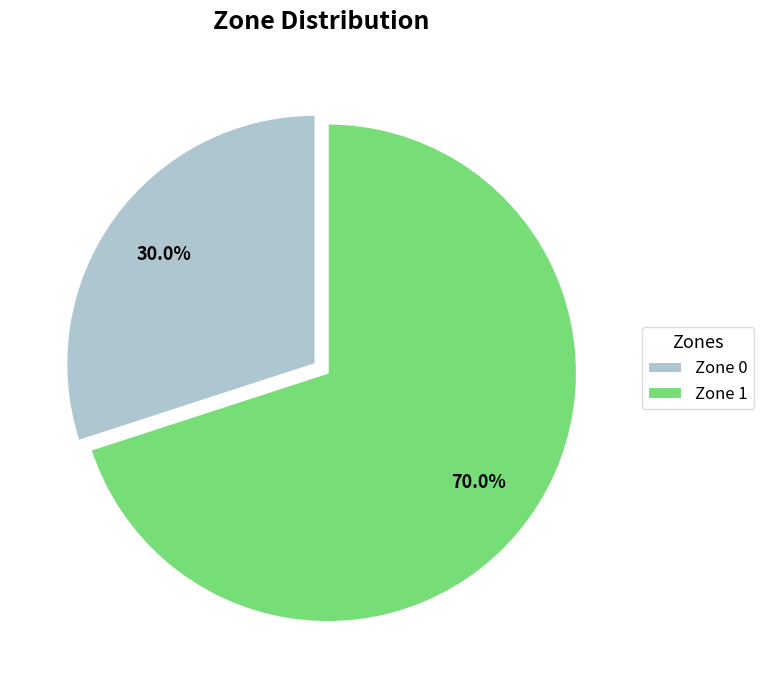

What is the ratio of the value at Zone 1 to the value at Zone 0?

2.3